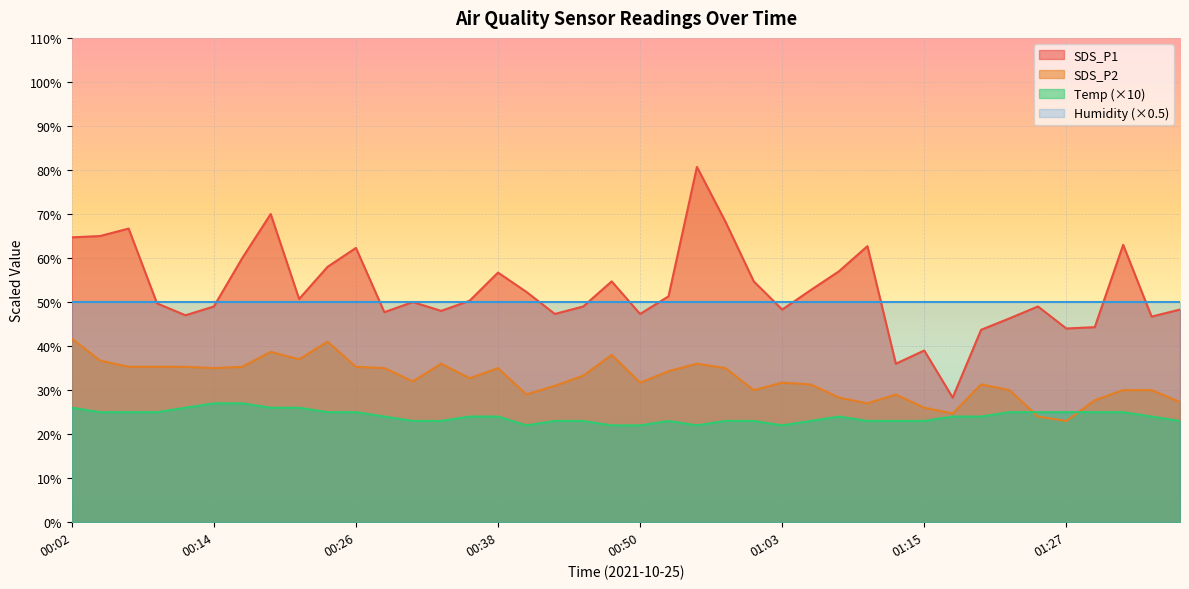

The value of SDS_P2 at 01:32 is 9.5. True or false?

False